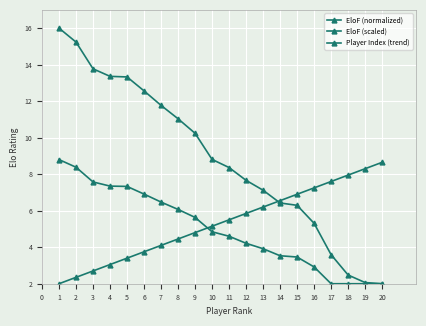

How many lines are shown in the chart?

3